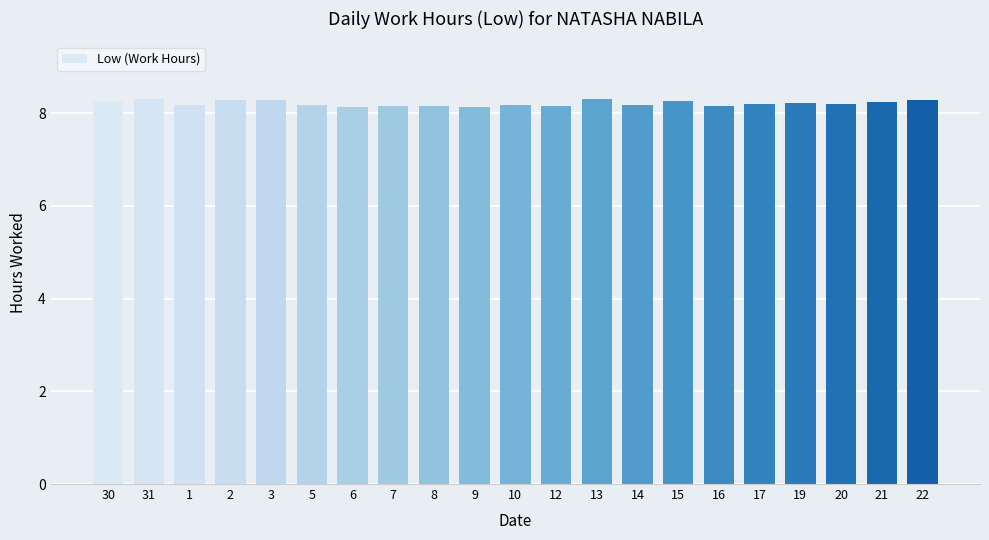

What is the difference between the maximum and minimum values?

0.2